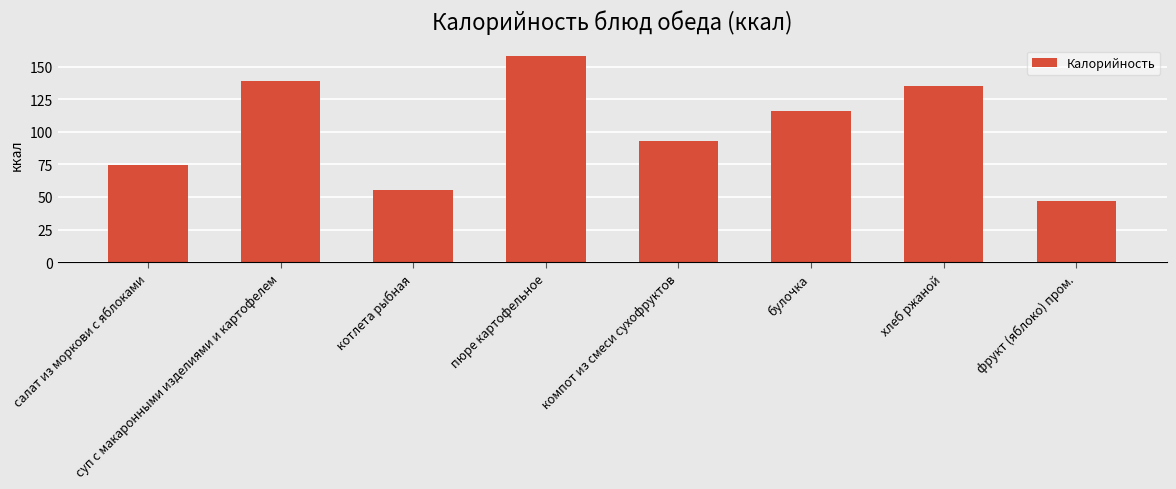

What is the average value?

102.2